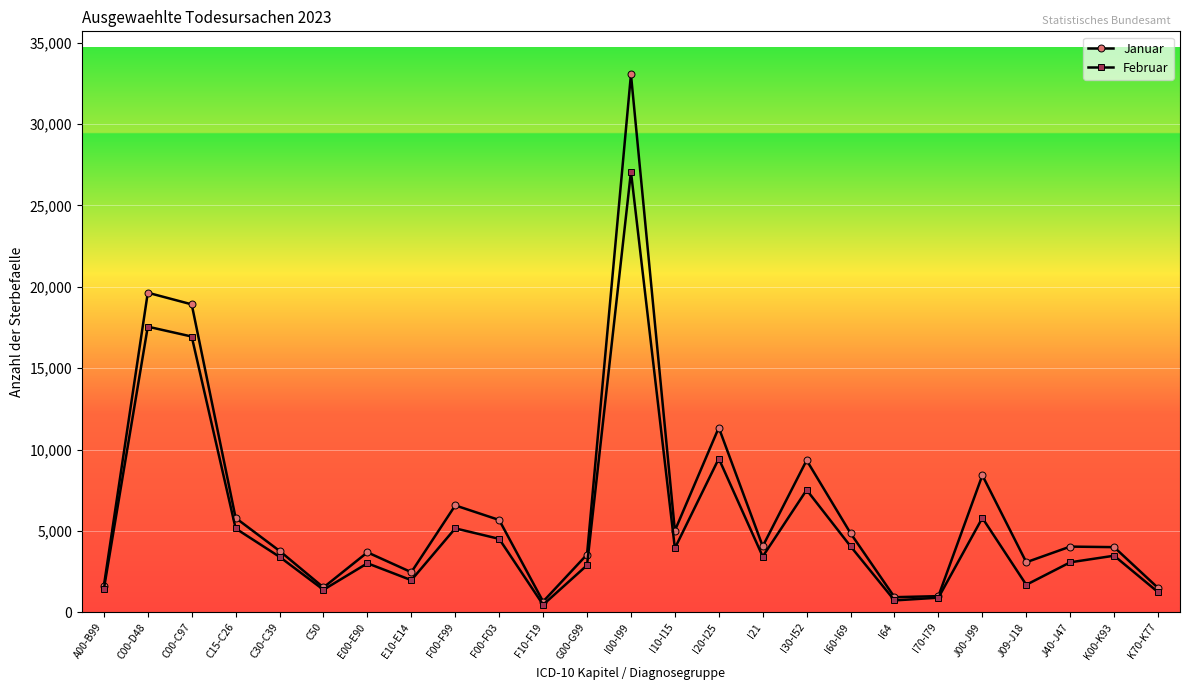

List the series in order of their overall mean, lowest first.

Februar, Januar